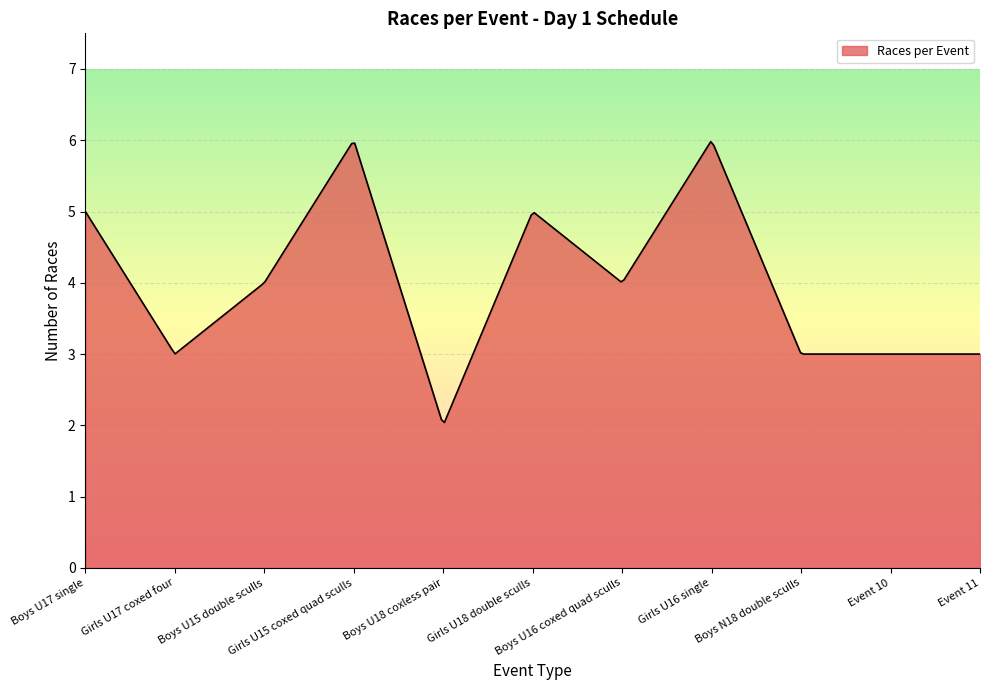

What is the difference between the maximum and minimum values?

3.9